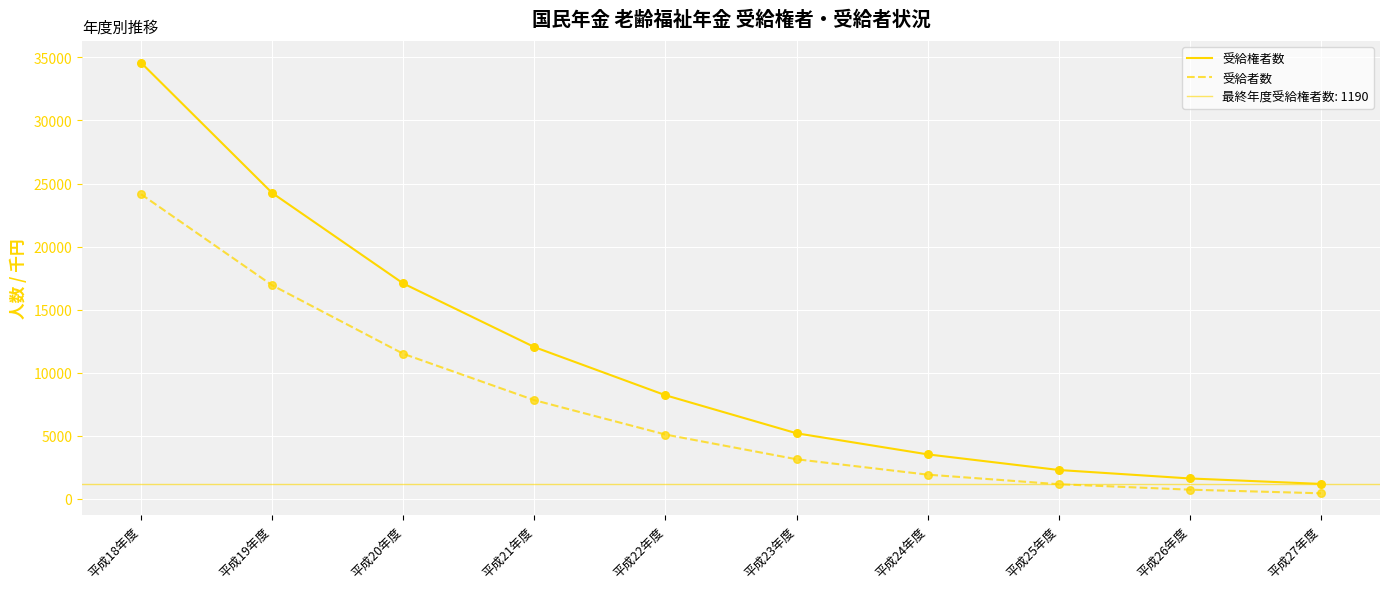

Which series contains the lowest Y value?

受給者数